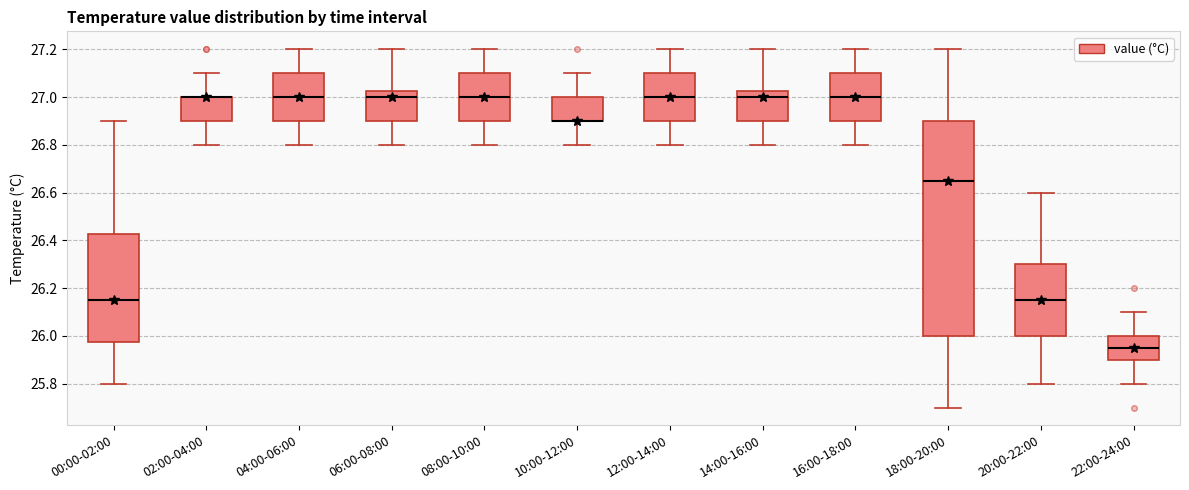

Which box is the tallest, from its lower edge to its upper edge?

18:00-20:00